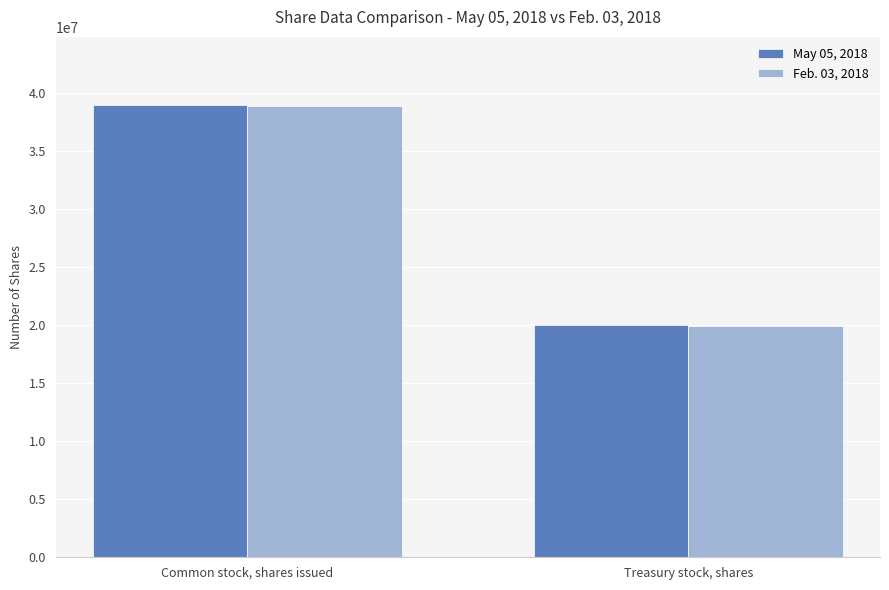

Read the Feb. 03, 2018 value at Treasury stock, shares.

19910291